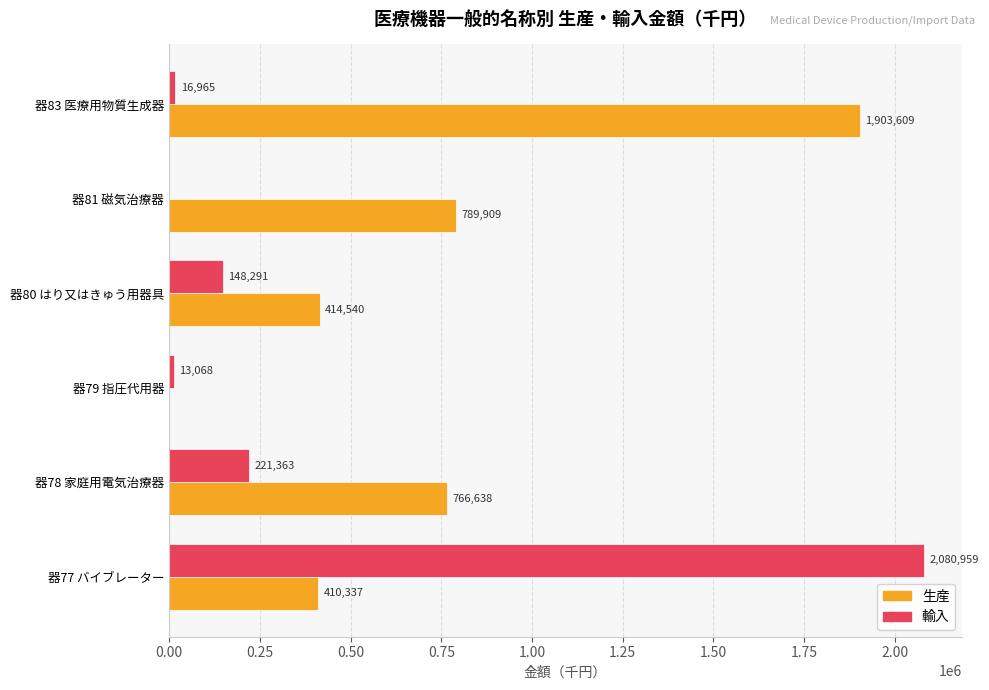

What is the sum of the 生産 values at 器83 医療用物質生成器 and 器81 磁気治療器?

2693518